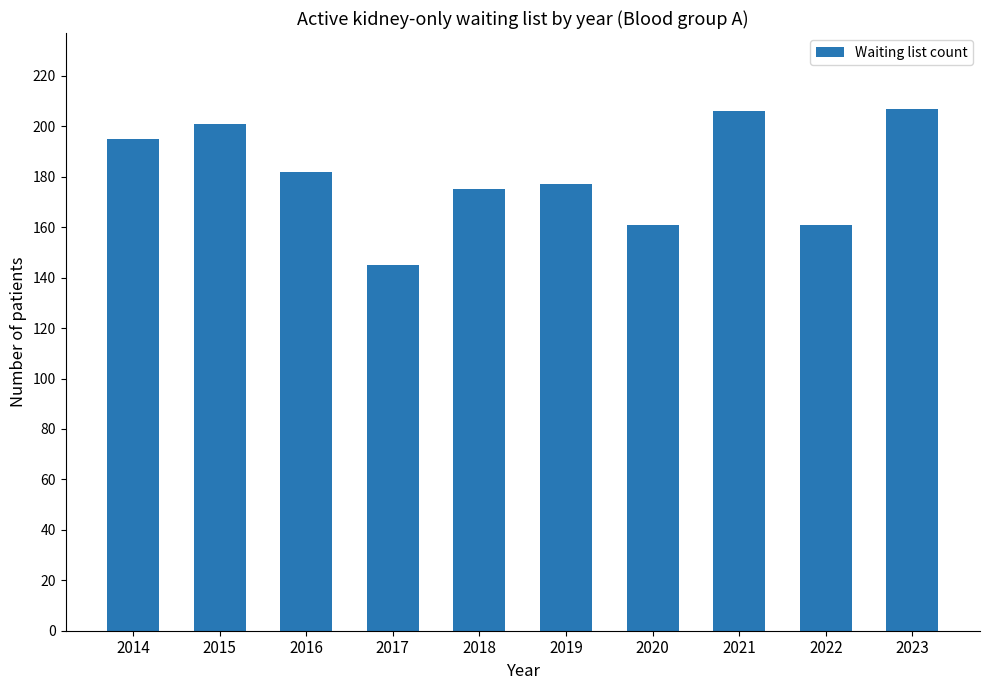

What is the average value?

181